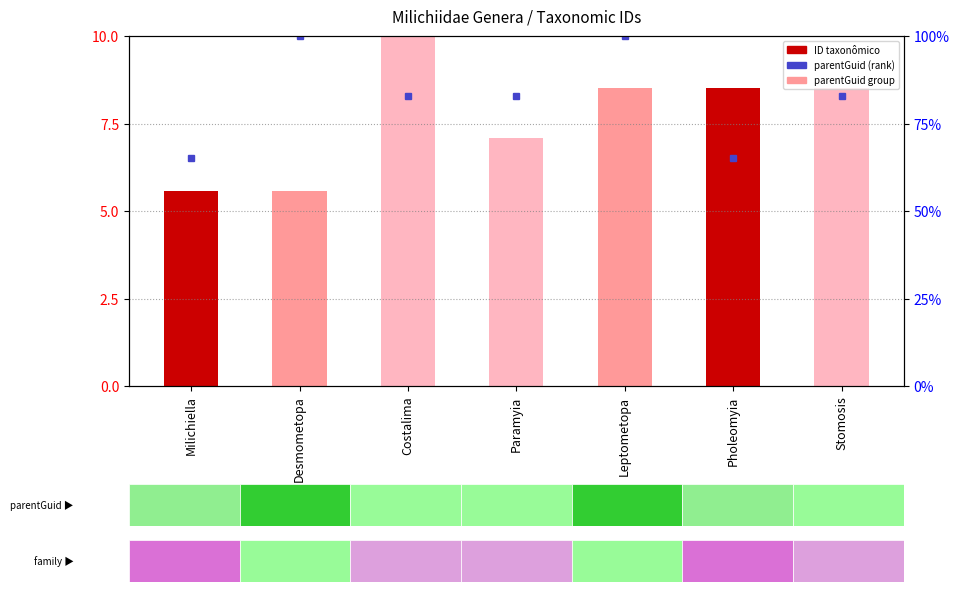

What is the label of the 6th bar from the left?

Pholeomyia